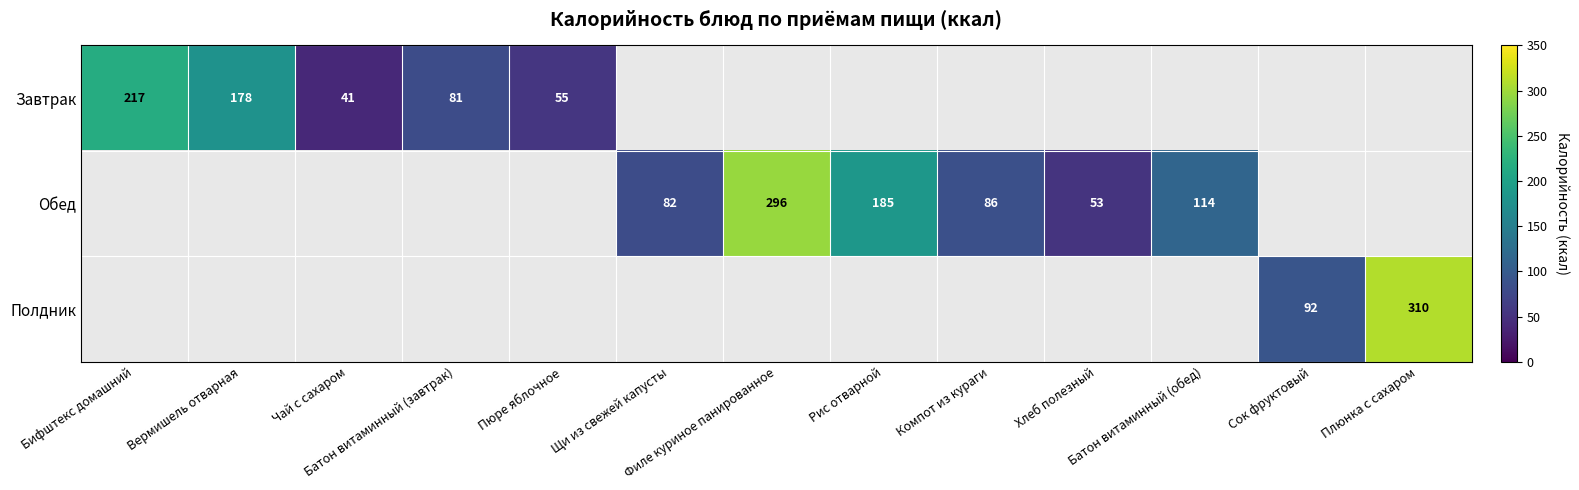

True or false: Обед has a value of 86.0 at Компот из кураги.

True